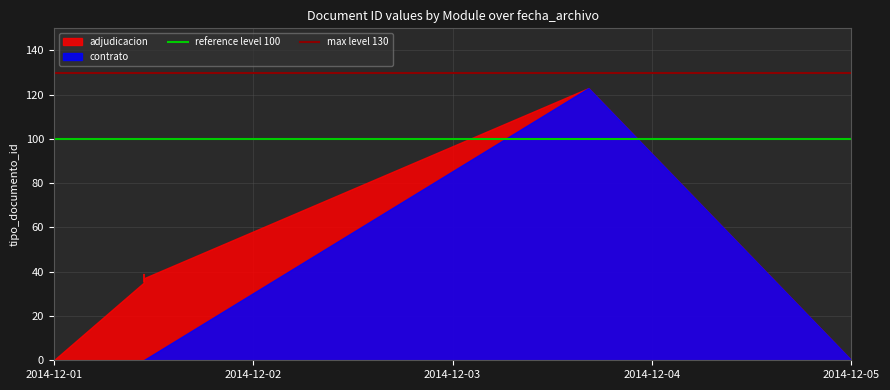

Which category has the lowest value in the max level 130 series?

2014-12-01